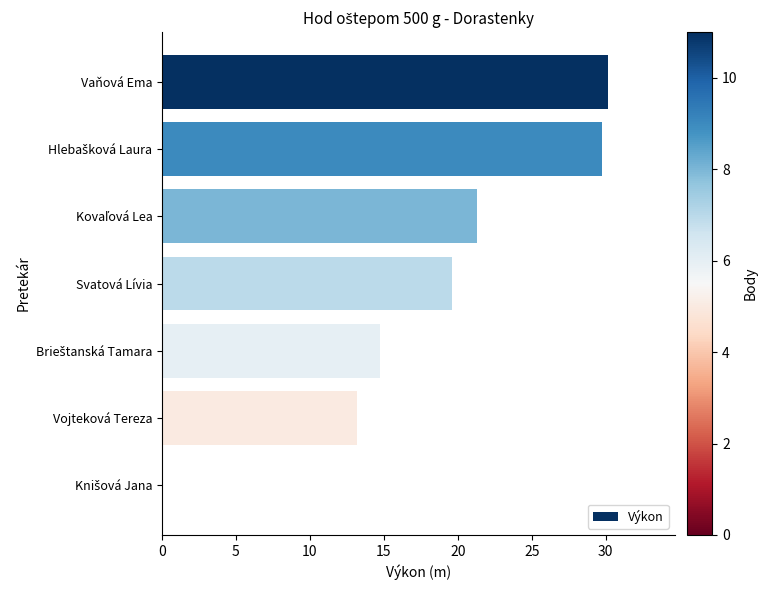

The chart shows a value of 19.6 at Svatová Lívia. True or false?

True